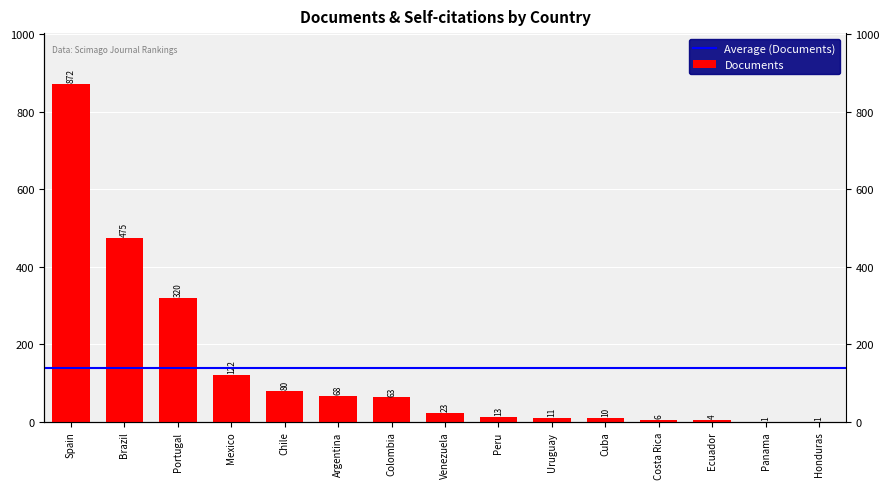

What is the average value?

138